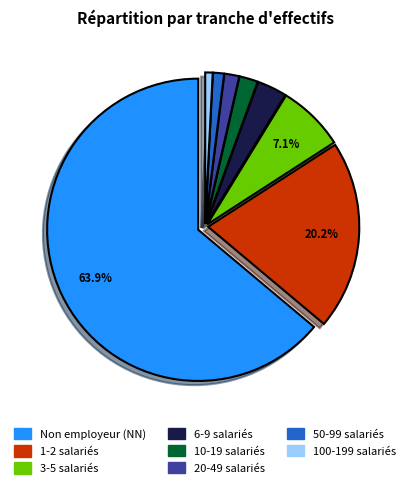

Combined, do Non employeur (NN) and 20-49 salariés account for over 50%?

Yes